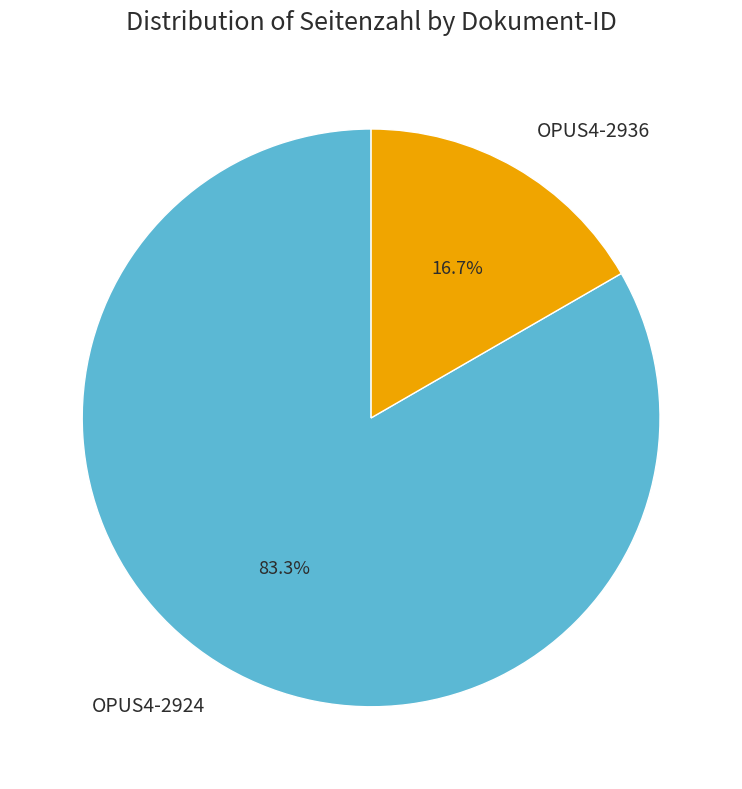

What is the largest slice in the pie chart?

OPUS4-2924